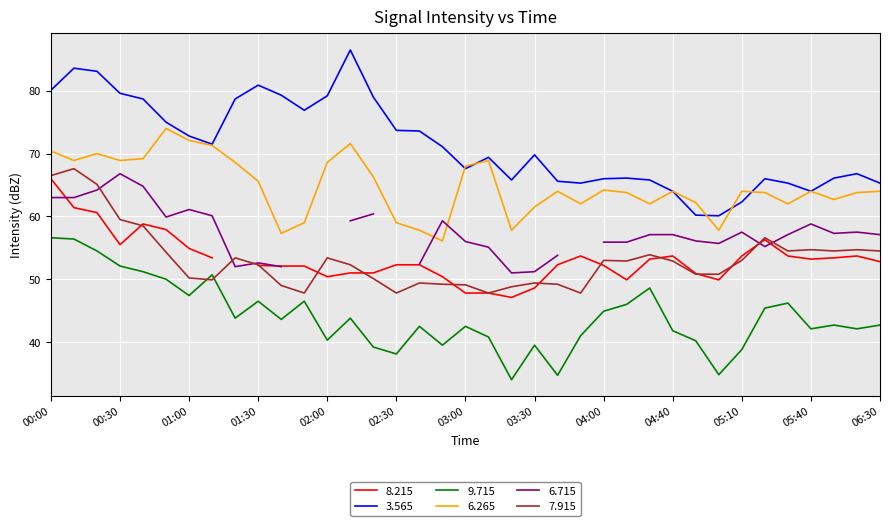

True or false: 6.265 and 9.715 intersect in this chart.

False